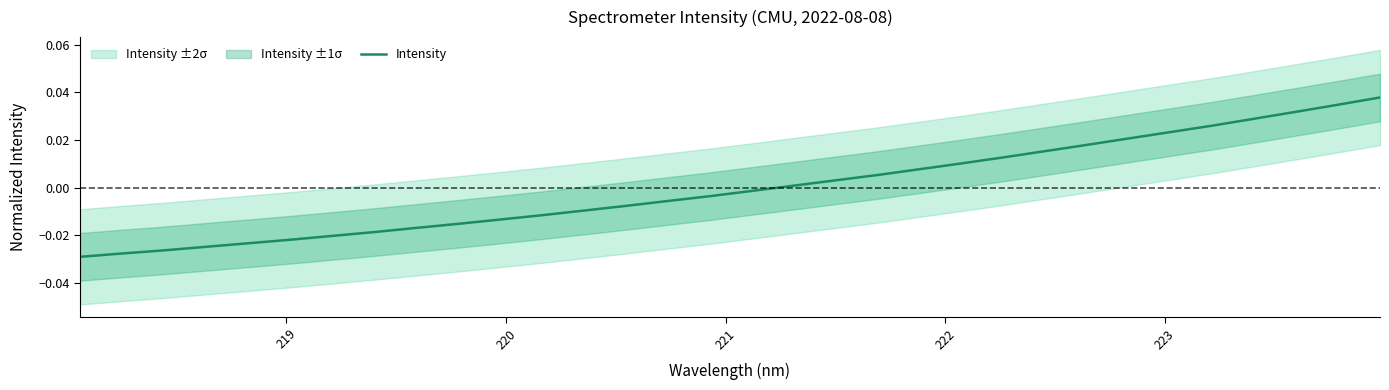

Is it true that the value at 25 is 0.0?

False